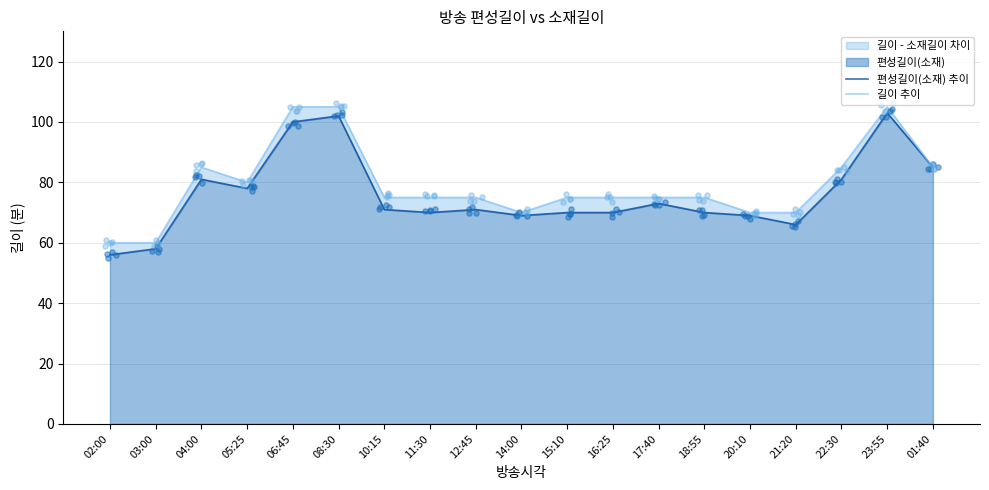

At how many categories does at least one series exceed 68?

17